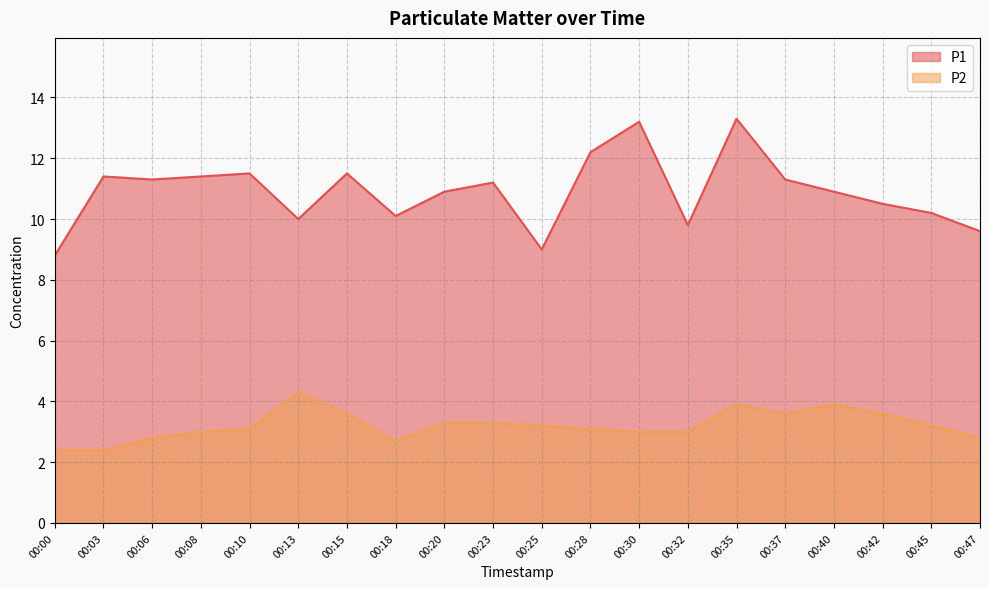

True or false: P2 and P1 intersect in this chart.

False